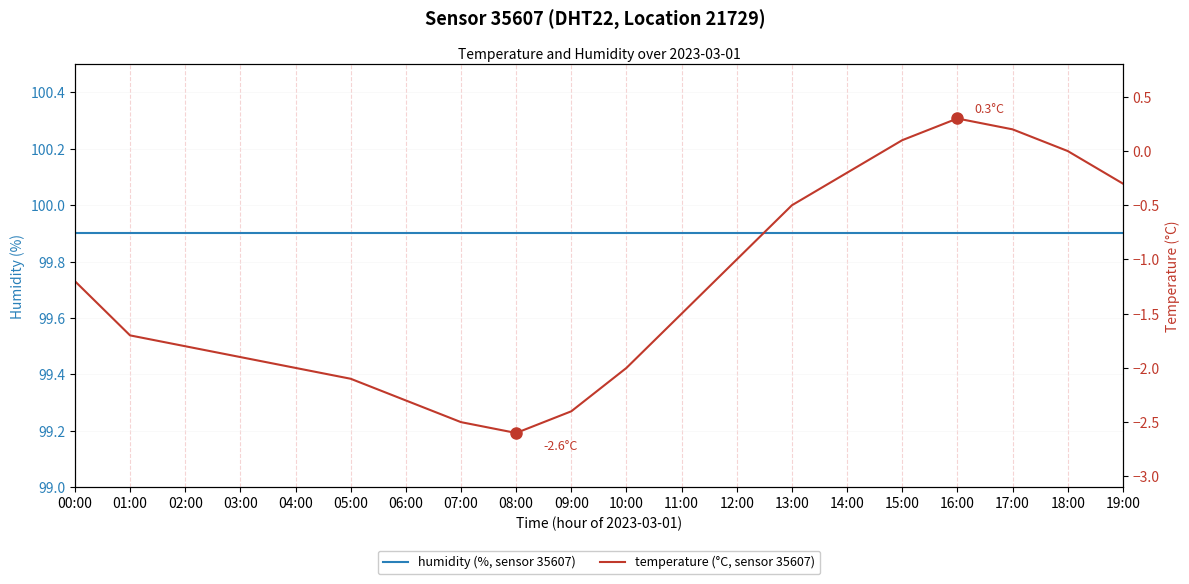

What is the approximate value of temperature (°C, sensor 35607) at 09:00?

-2.4